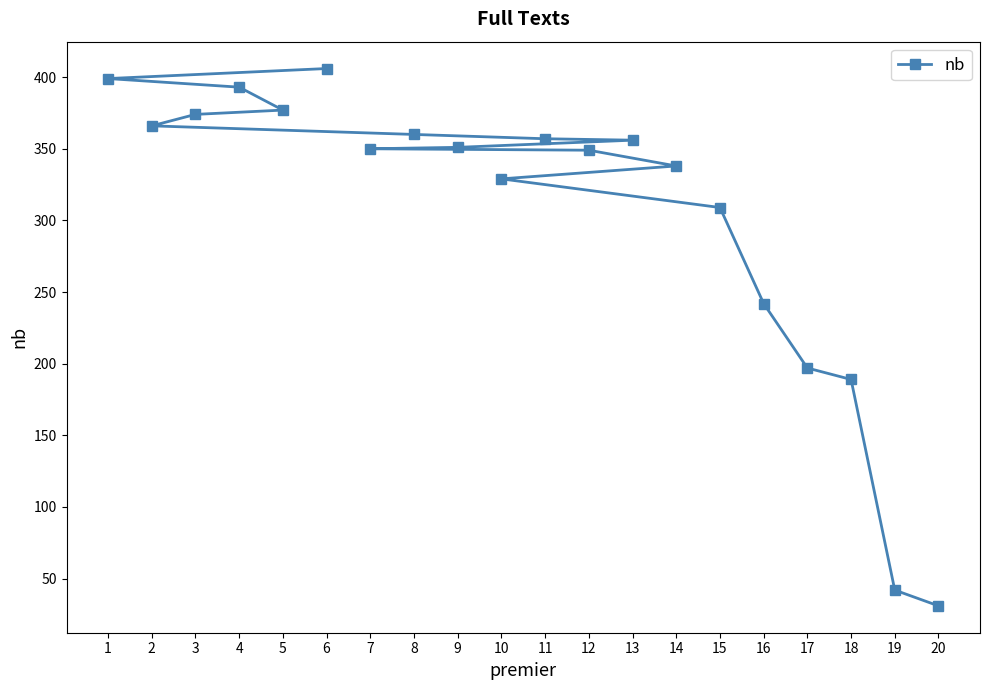

The value at 5 is 672. True or false?

False